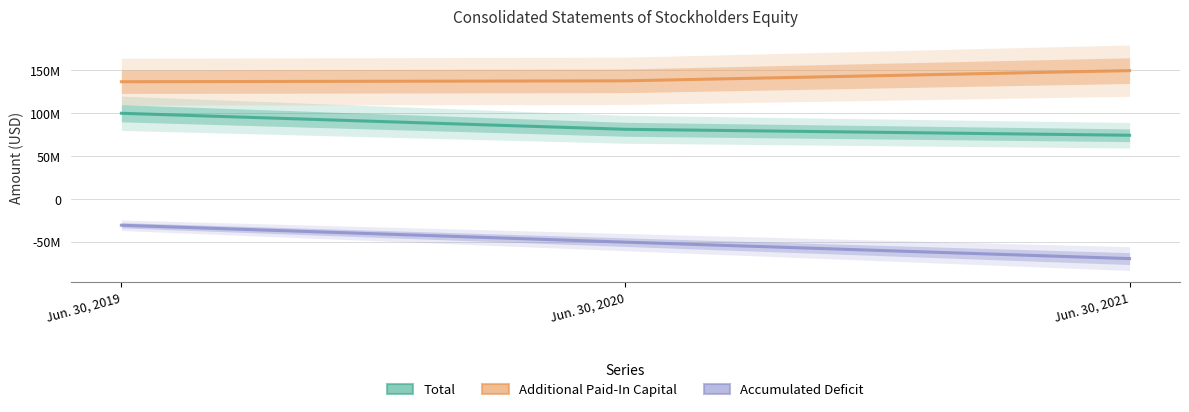

True or false: Additional Paid-In Capital has a value of 38281135 at Jun. 30, 2019.

False